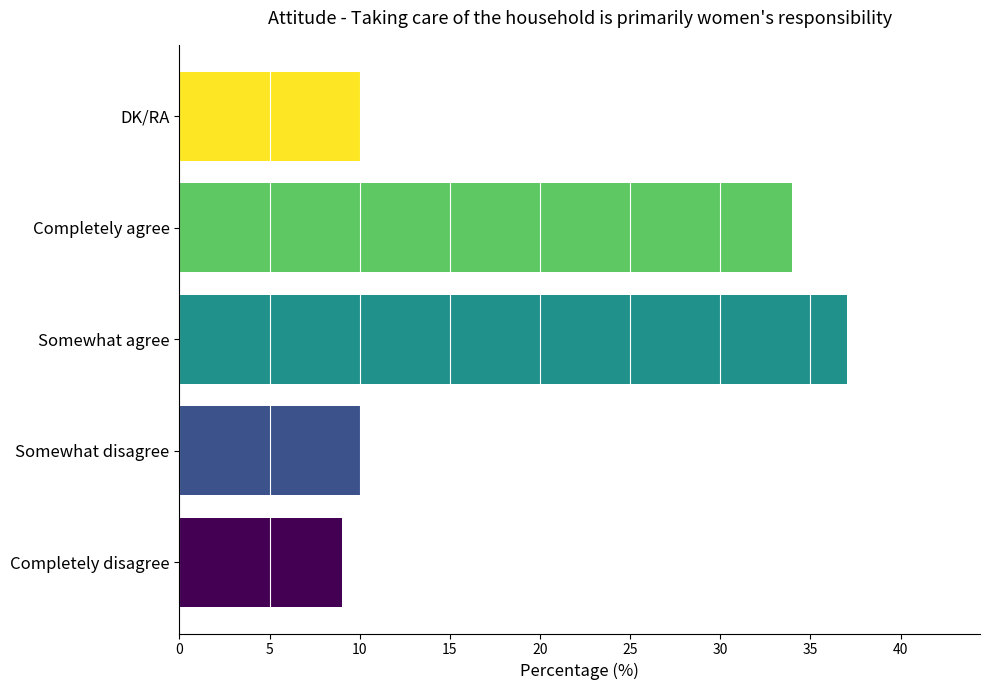

Between Somewhat disagree and Completely agree, which is larger?

Completely agree